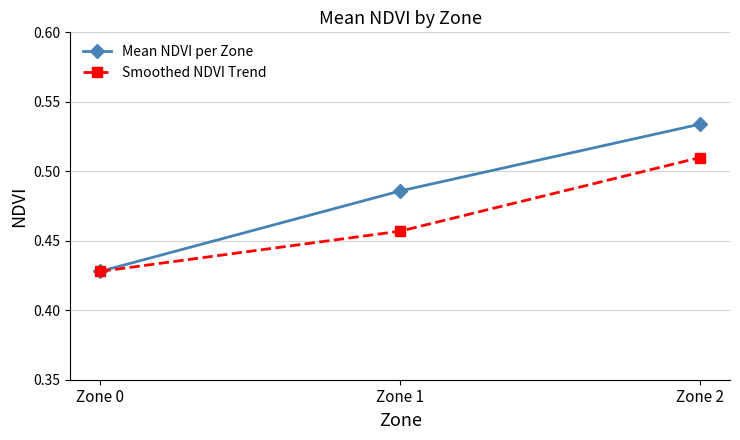

Rank the series at Zone 1 from highest to lowest value.

Mean NDVI per Zone, Smoothed NDVI Trend